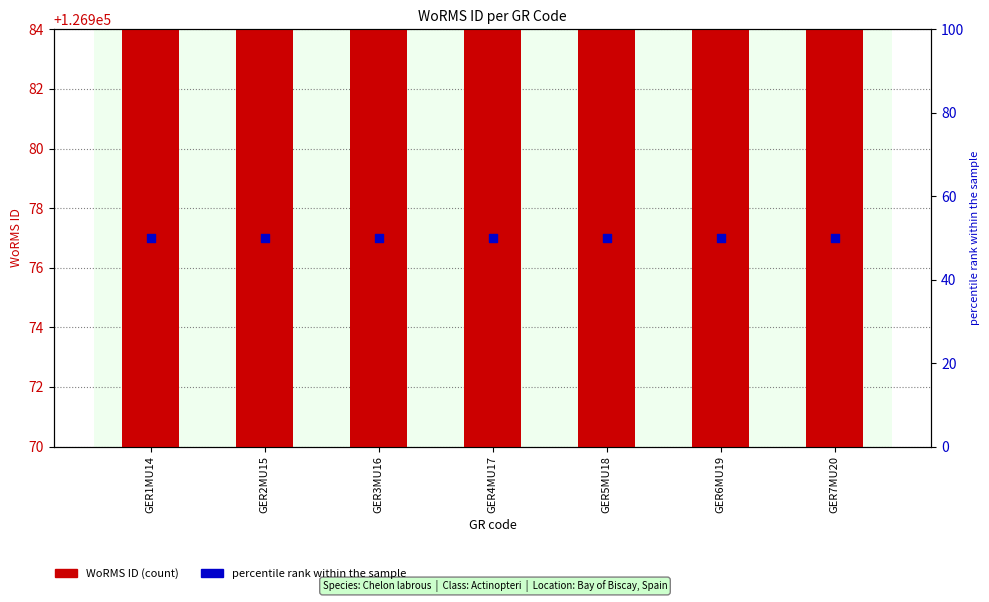

Which series contains the lowest Y value?

percentile rank within the sample